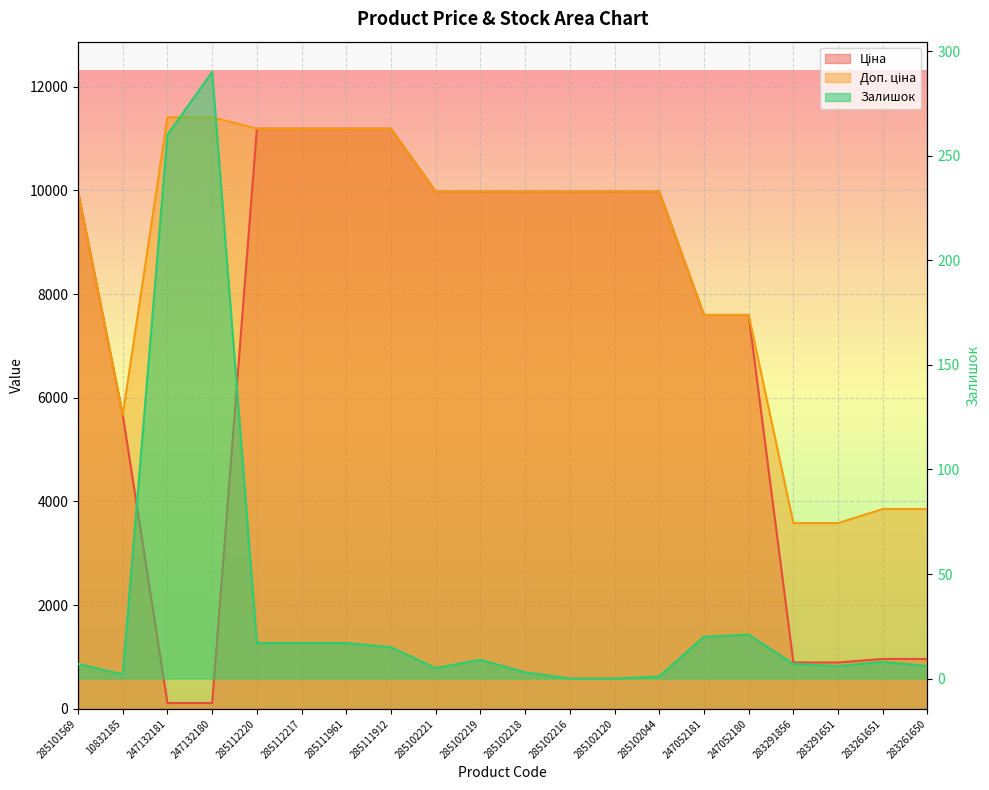

What are all the series names shown in the legend?

Ціна, Доп. ціна, Залишок